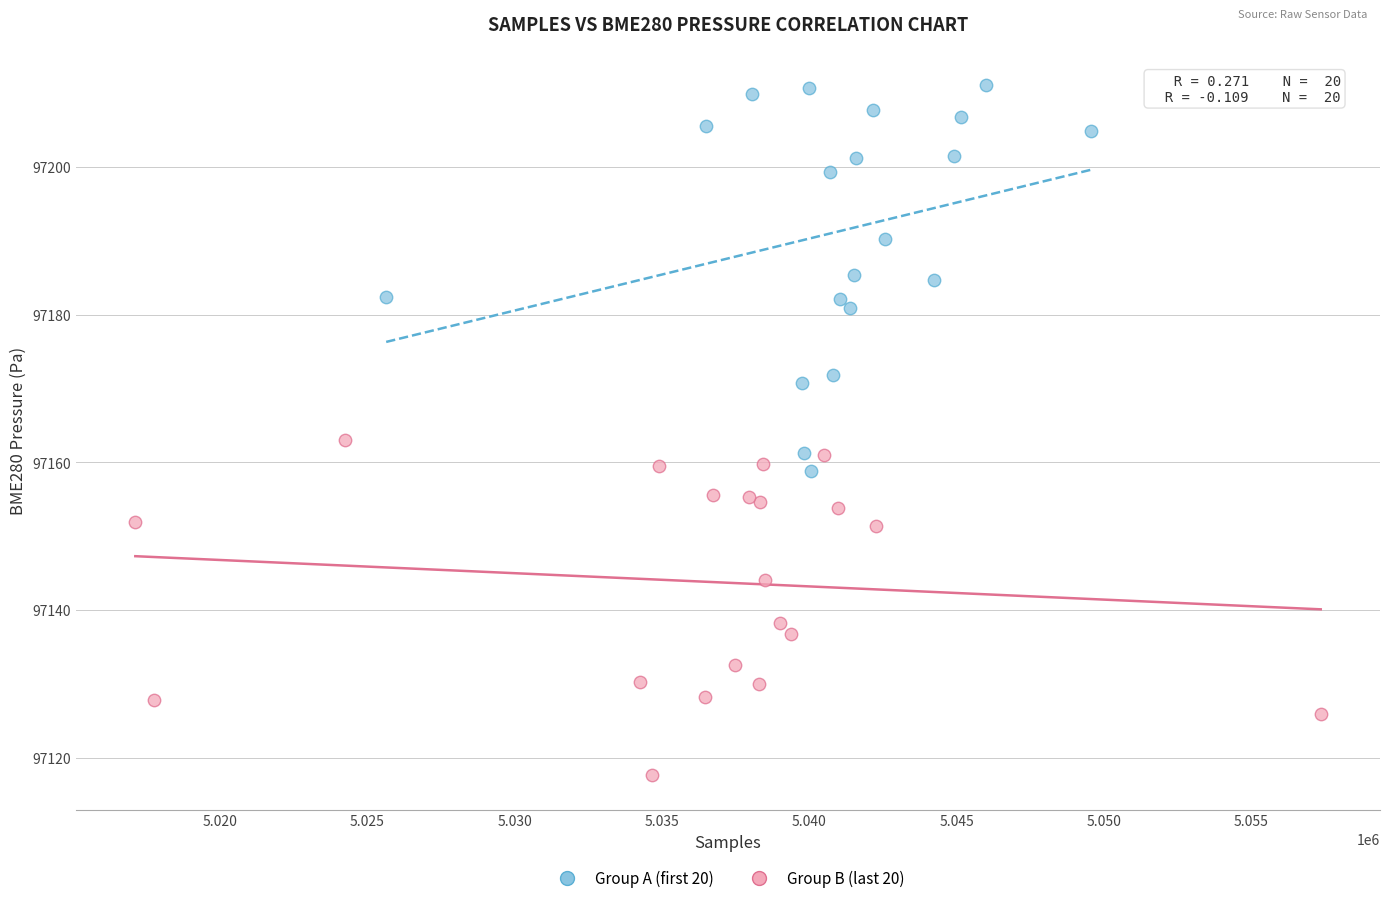

Which series has the largest Y range (max minus min)?

Group A (first 20)